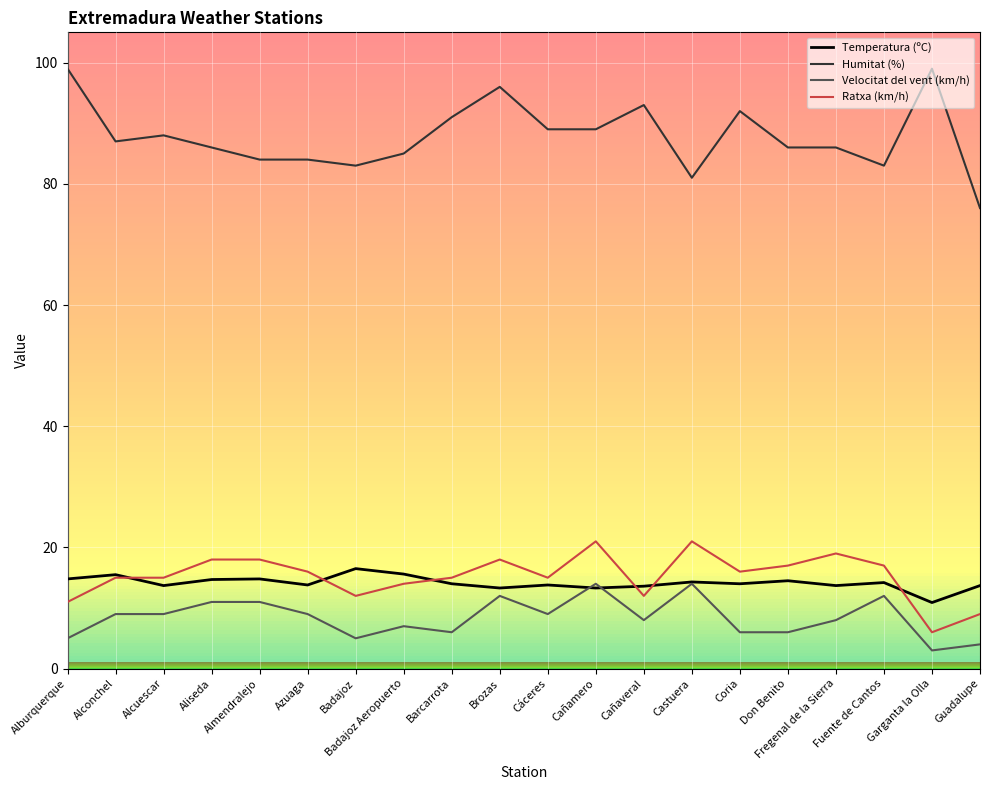

What is the difference between the second highest and second lowest values in the Humitat (%) series?

18.0